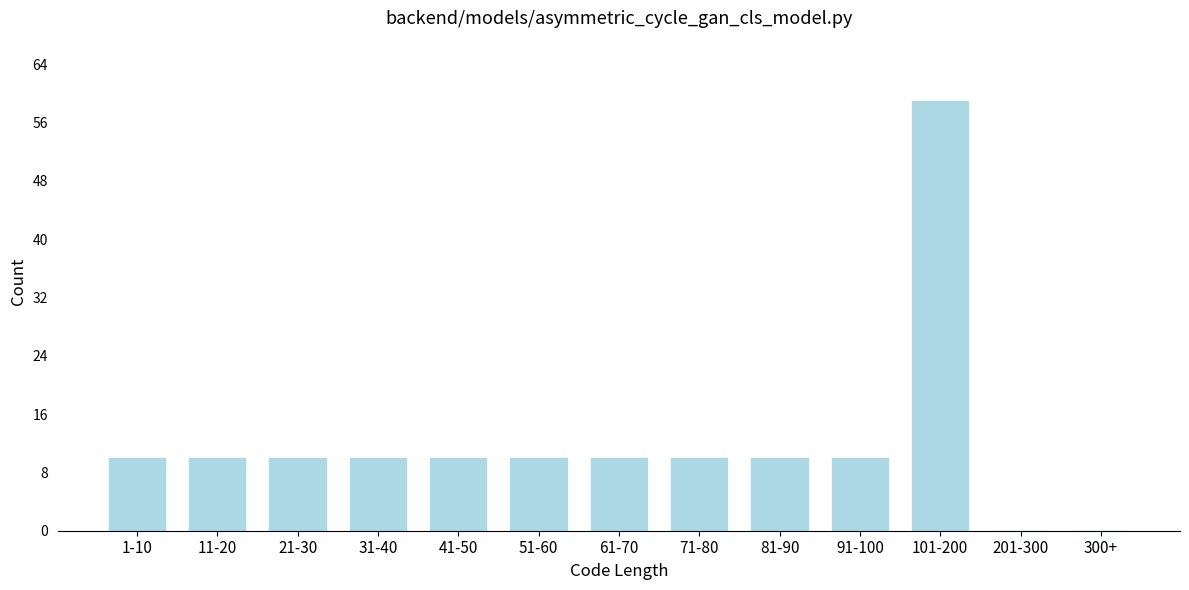

Reading left to right, transcribe all the data shown in this chart.

1-10=10	11-20=10	21-30=10	31-40=10	41-50=10	51-60=10	61-70=10	71-80=10	81-90=10	91-100=10	101-200=59	201-300=0	300+=0